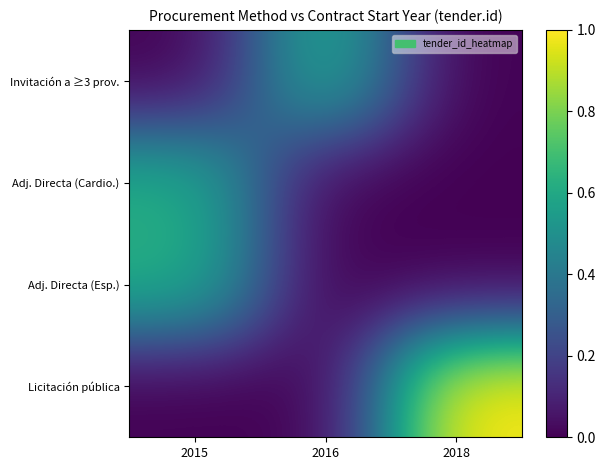

Which category has the lowest value across all series?

2015